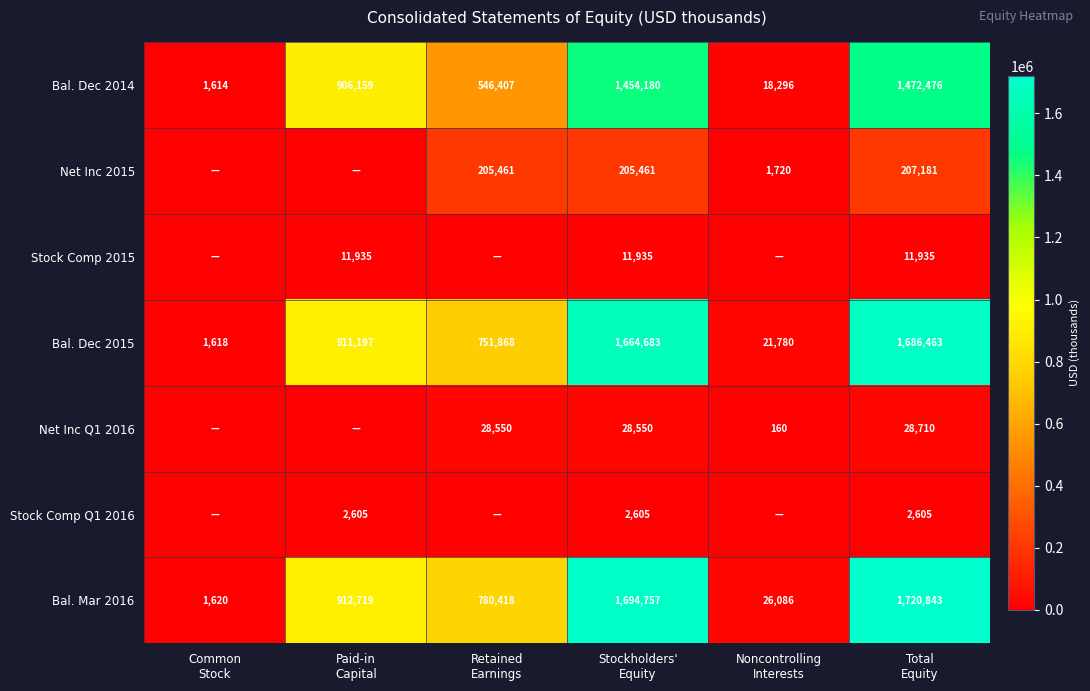

What is the average value of the Bal. Dec 2015 series?

839602